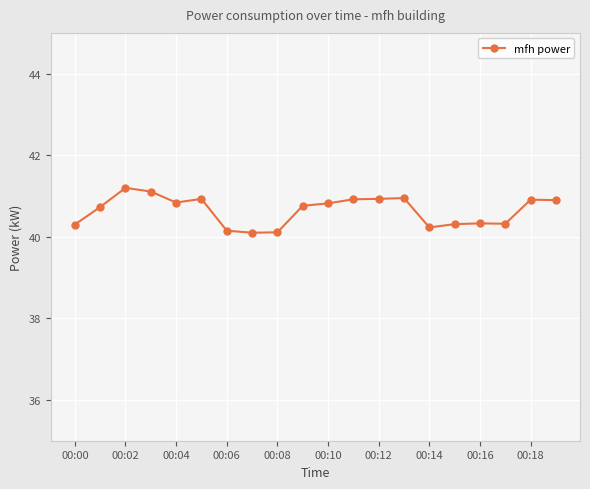

True or false: the data has more than 0 interior local peaks.

True